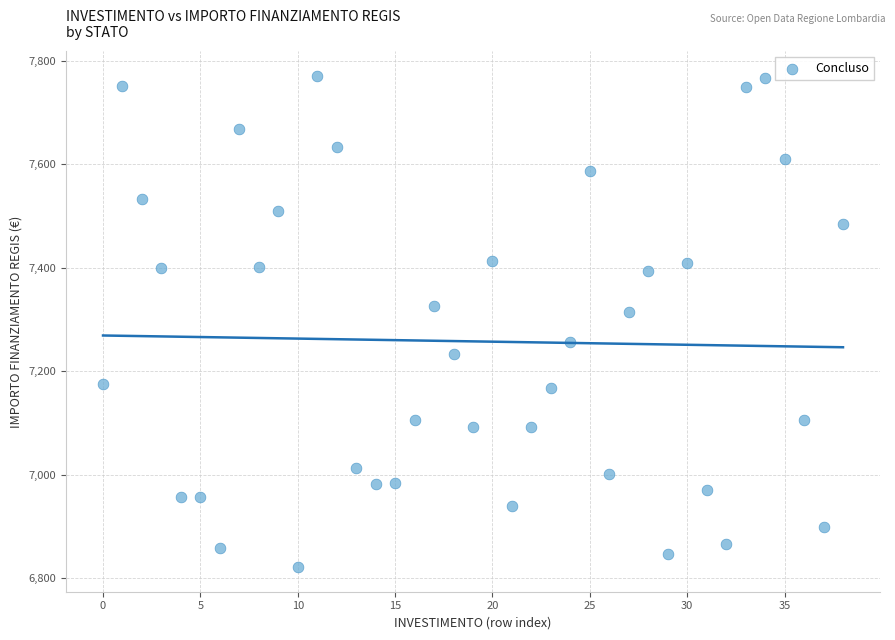

What Y value in the scatter plot is closest to 7296?

7315.2